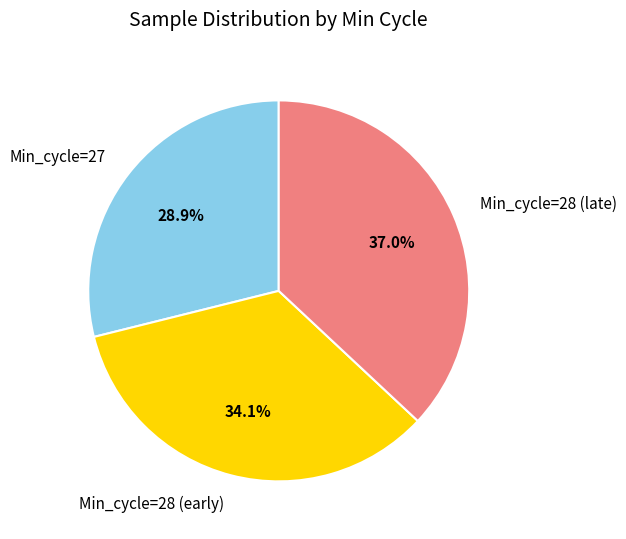

How many slices are in this pie chart?

3